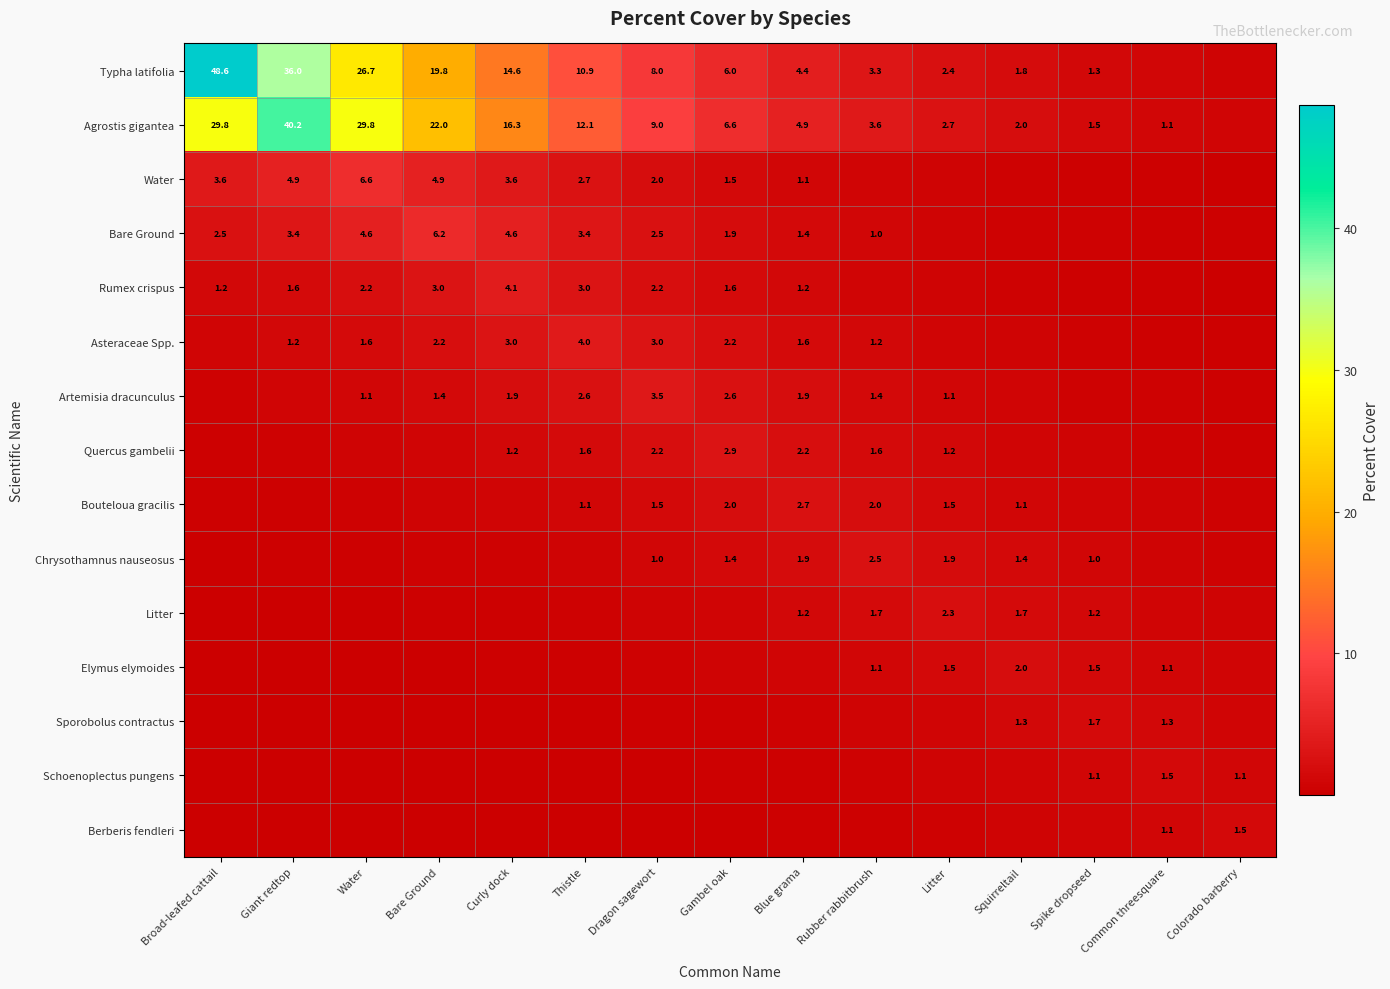

The value of Bouteloua gracilis at Dragon sagewort is 0.6. True or false?

False